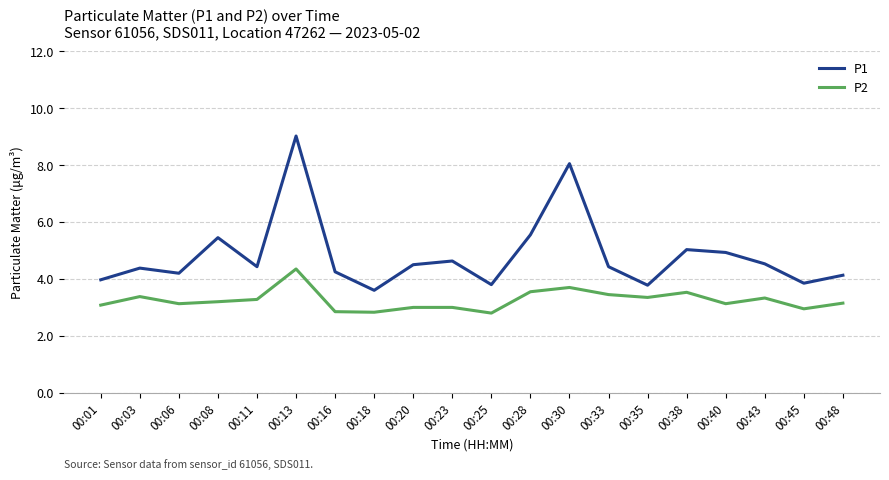

Is the value of P1 at 00:28 greater than the value of P2 at 00:48?

Yes